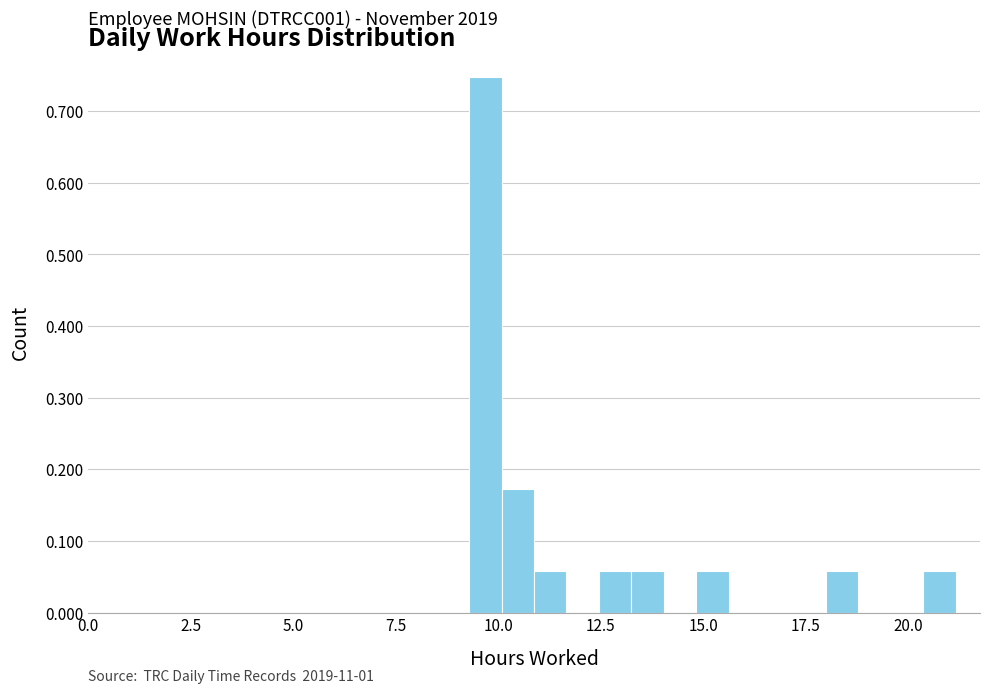

Read against the x-axis, roughly where is the centre of the tallest bar?

9.5